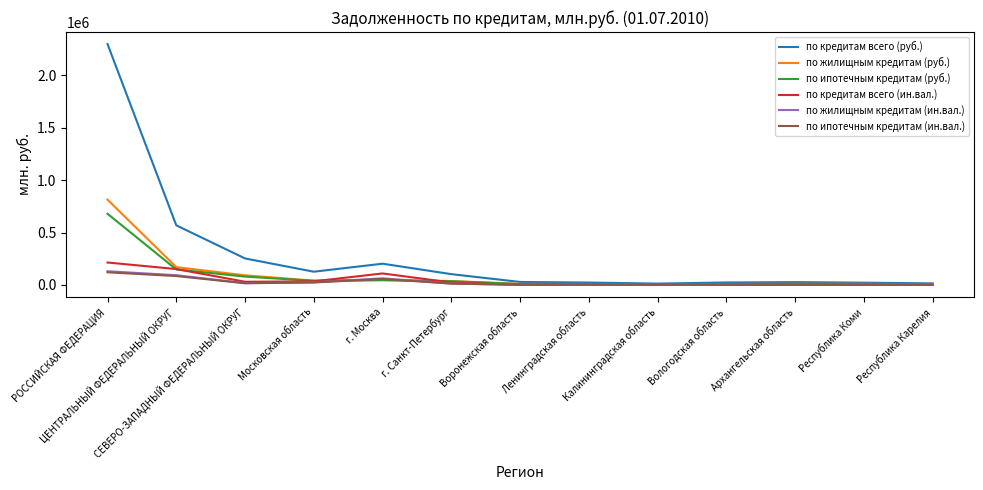

Which series has the largest total across all categories?

по кредитам всего (руб.)